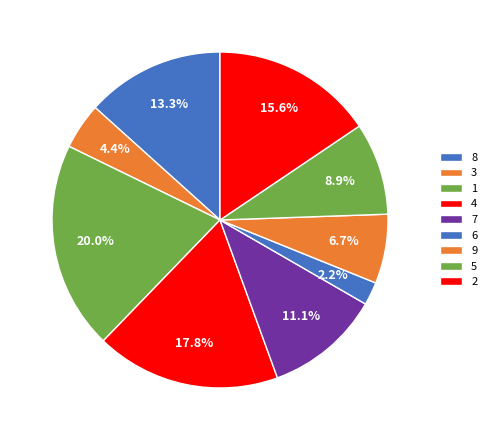

Between 5 and 7, which is larger?

7